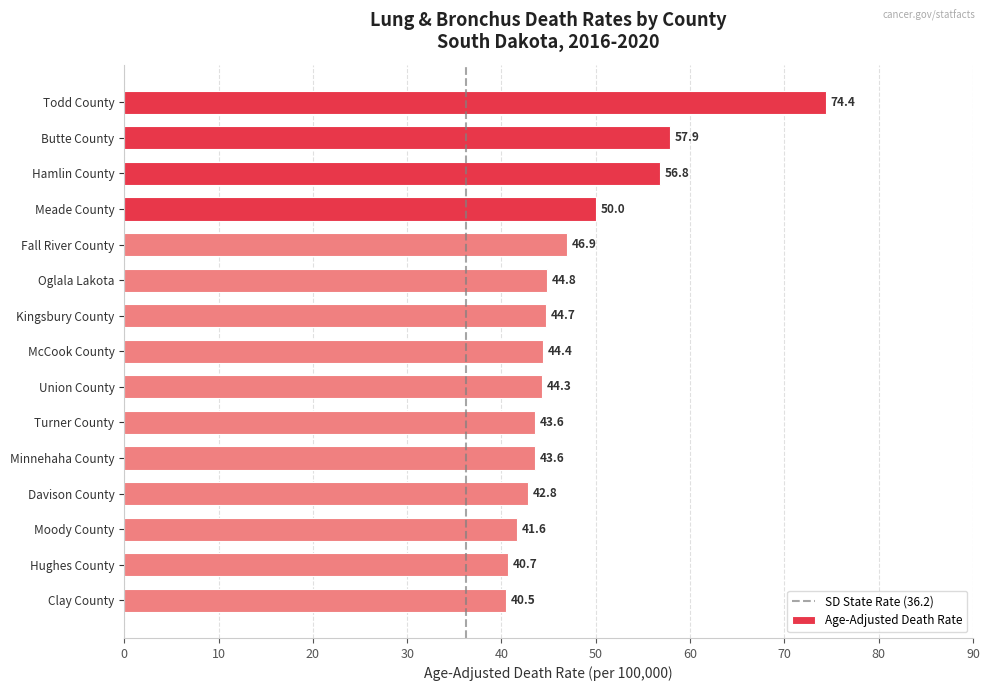

What is the change in value from Meade County to Moody County?

-8.4